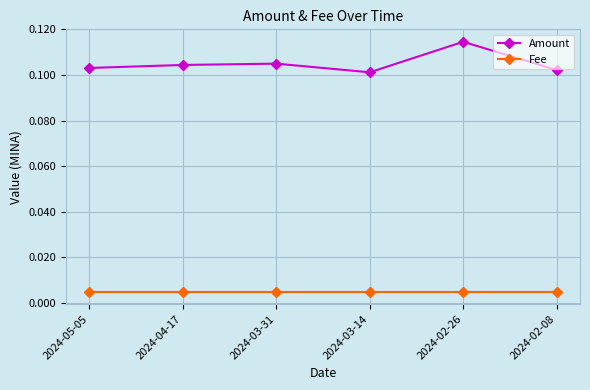

Which series has the widest spread of values?

Amount